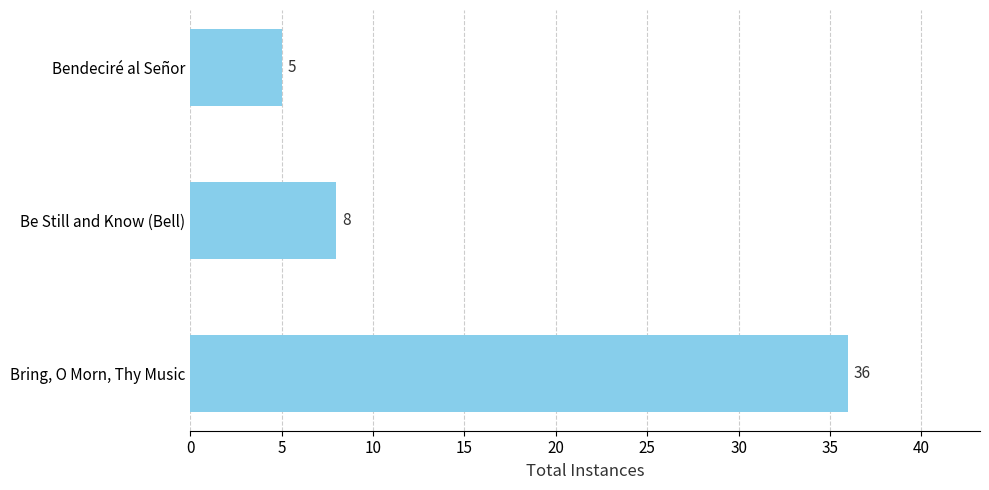

List the labels in order of value, smallest first.

Bendeciré al Señor, Be Still and Know (Bell), Bring, O Morn, Thy Music